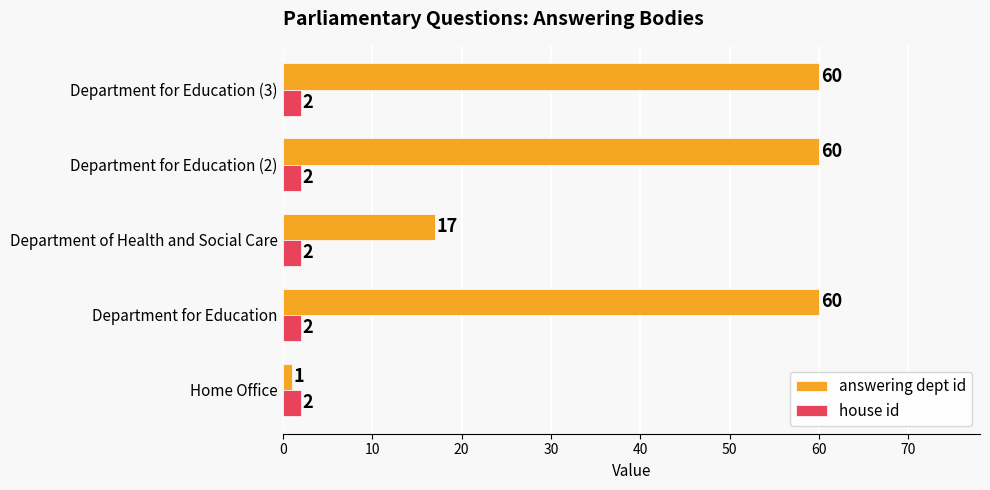

The value of answering dept id at Department of Health and Social Care is 17. True or false?

True